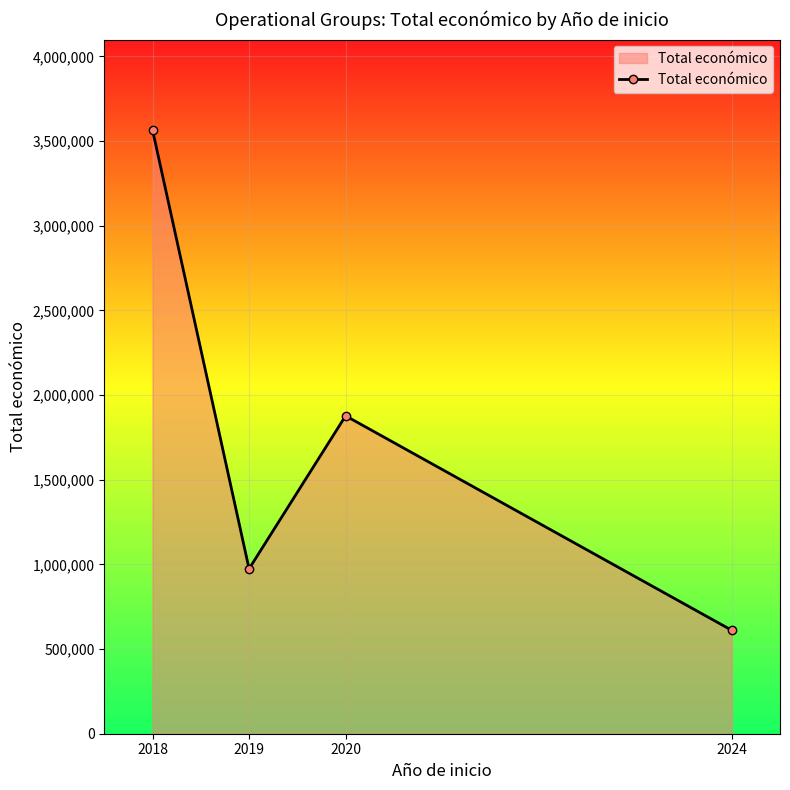

How many lines are shown in the chart?

1